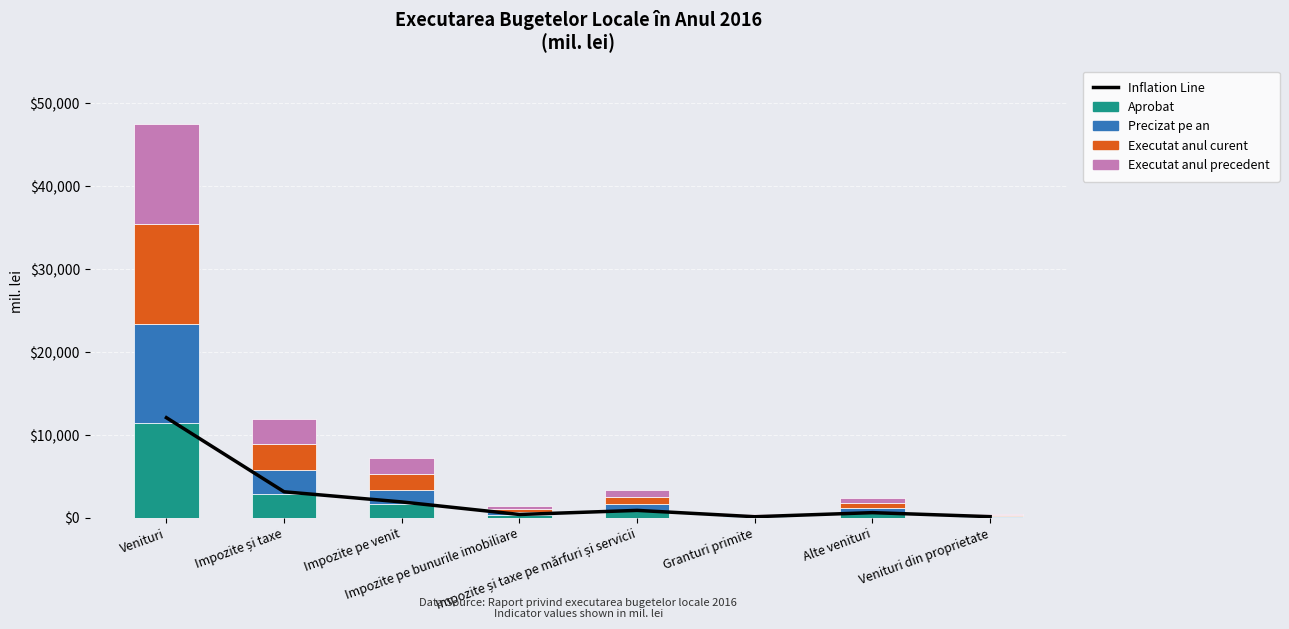

What is the greatest value displayed?

12053.0